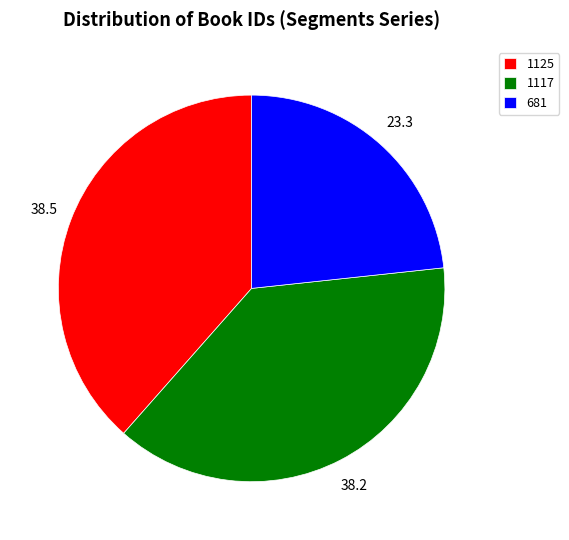

Does 1117 account for over 50% of the chart?

No